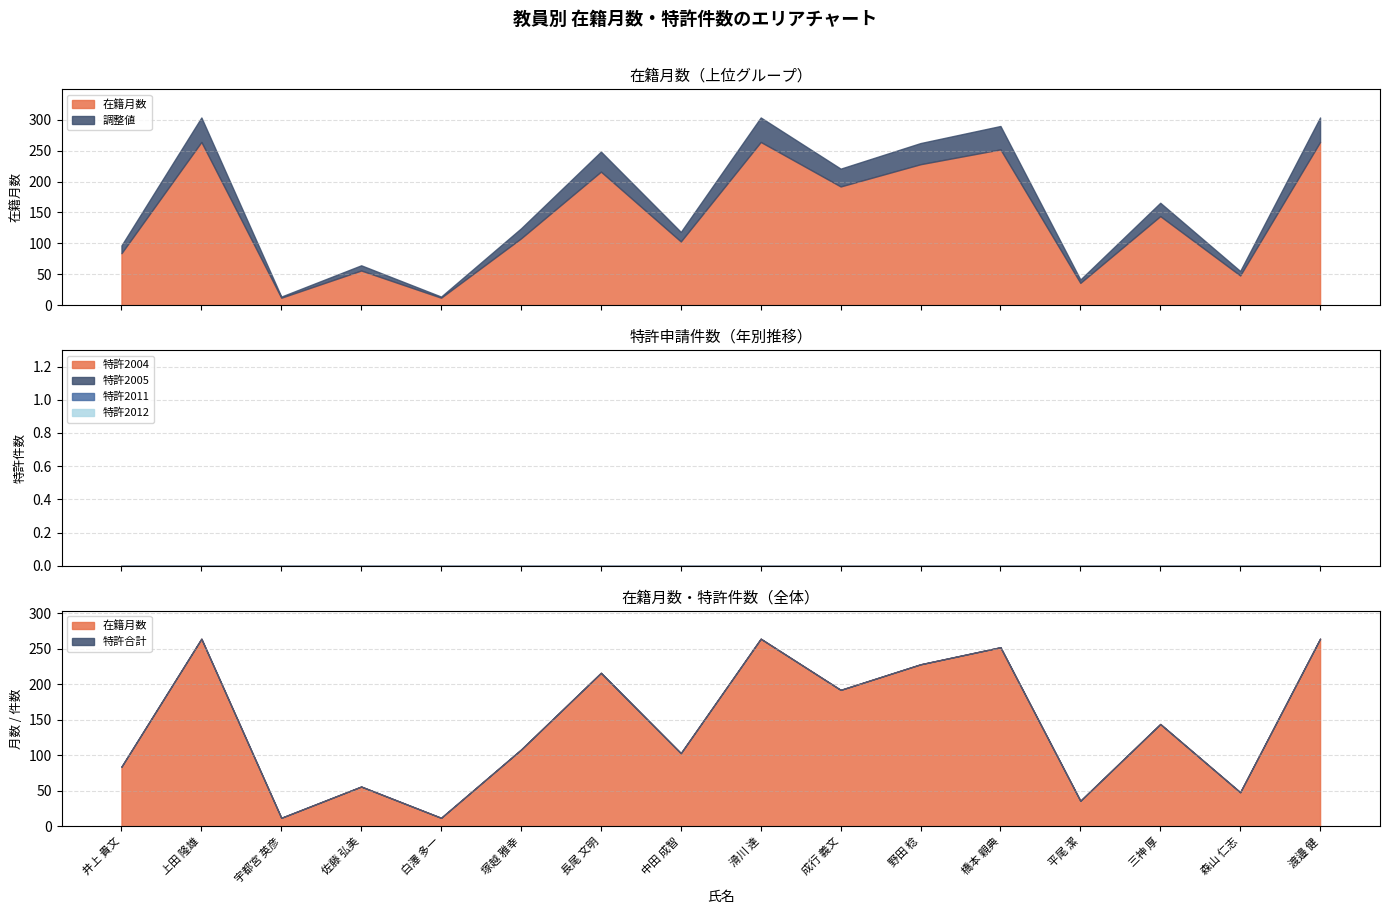

At which category is the sum across all series the highest?

上田 隆雄